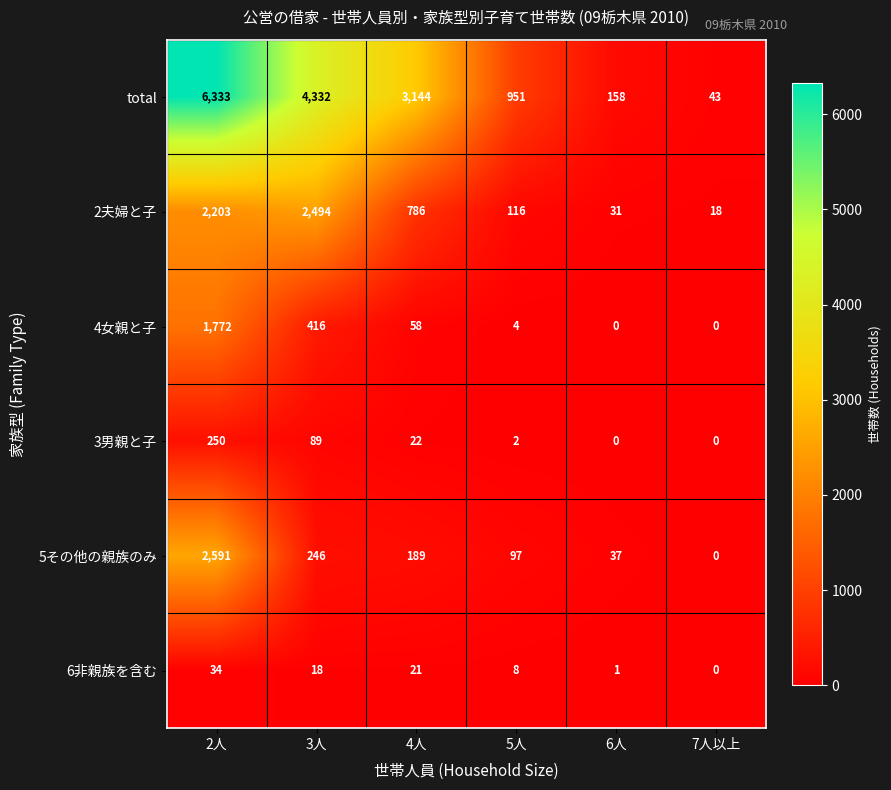

What is the approximate value of 6非親族を含む at 4人?

21